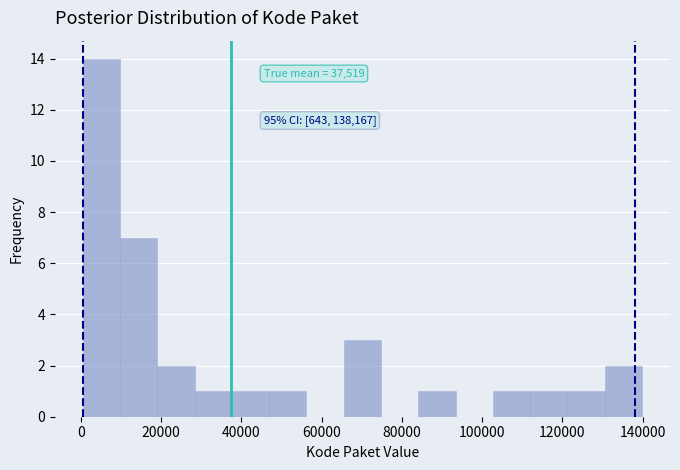

Which range on the x-axis has the tallest bar?

0 to 10000